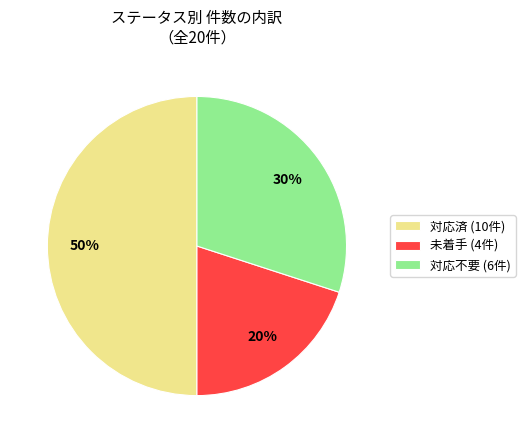

Is 対応不要 (6件) the majority of the pie?

No